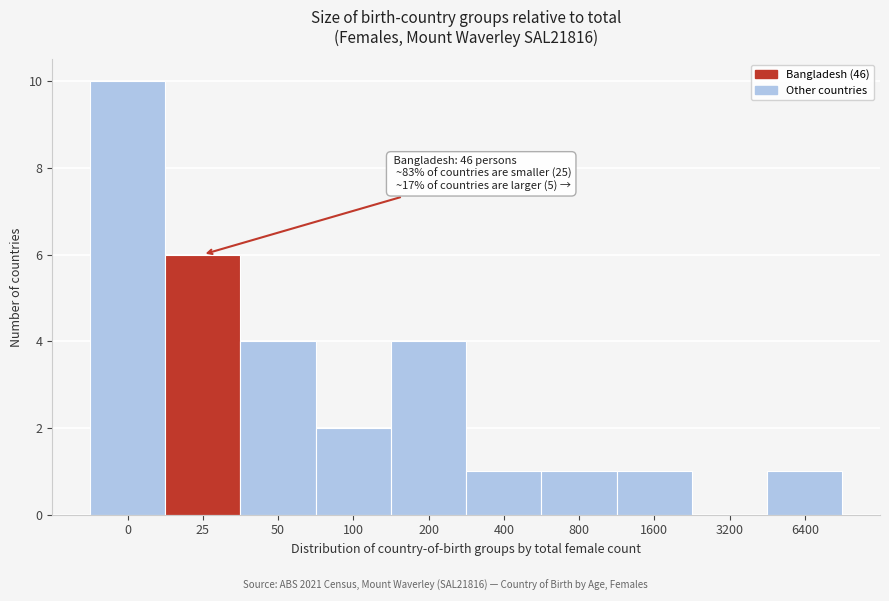

Reading left to right, transcribe all the data shown in this chart.

0=10	25=6	50=4	100=2	200=4	400=1	800=1	1600=1	3200=0	6400=1